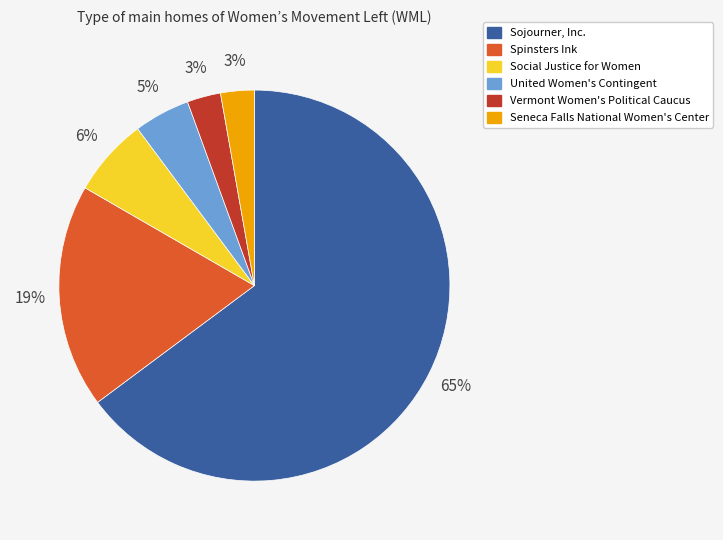

How many segments does this pie chart have?

6